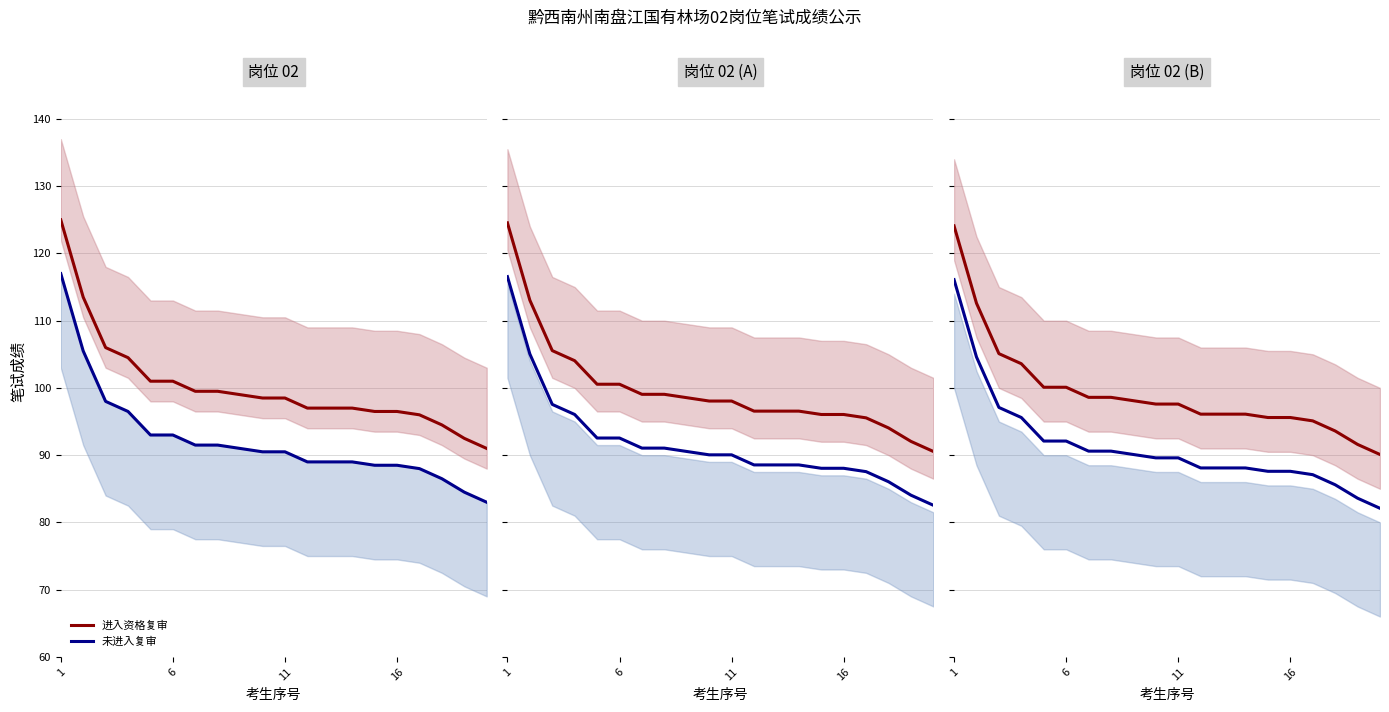

True or false: 未进入复审 has more than 0 interior local peaks.

False